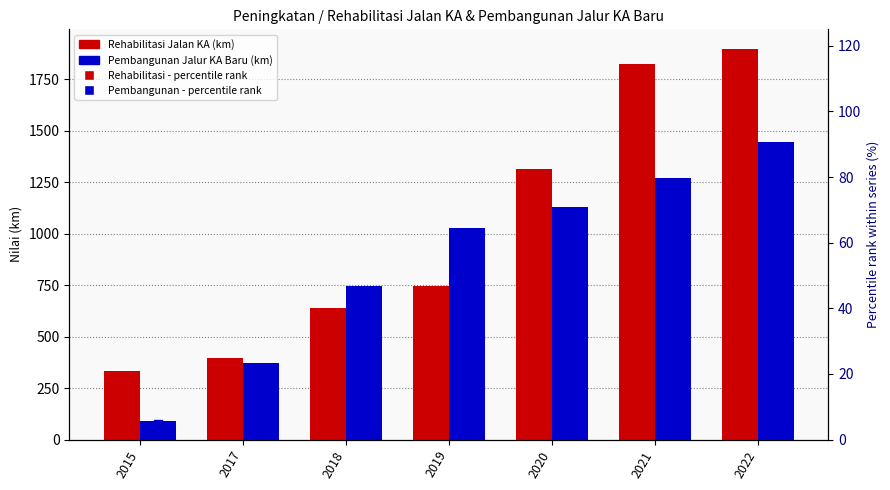

Which series has the largest total across all categories?

Peningkatan / Rehabilitasi Jalan KA